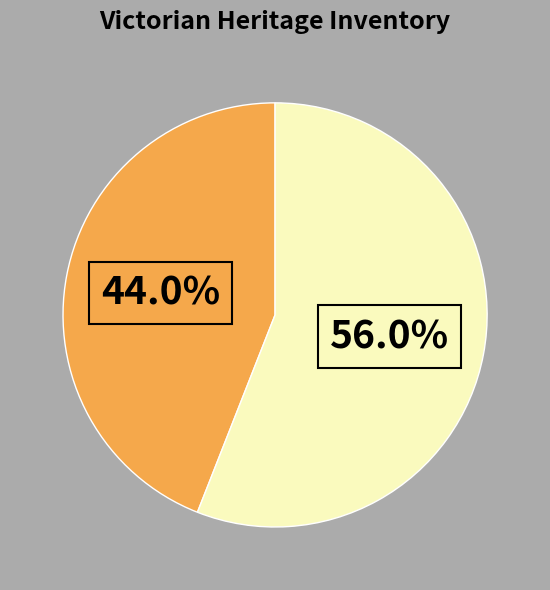

Count the number of slices in the pie.

2